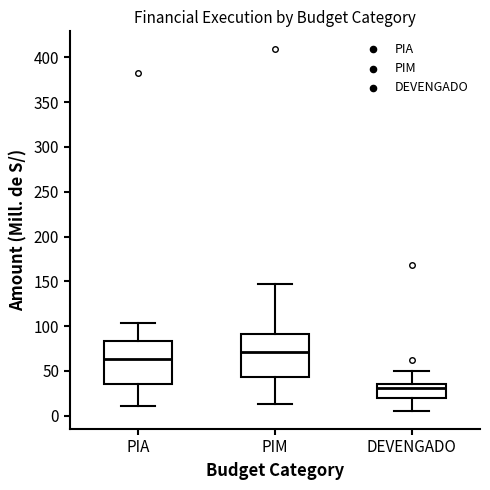

Which box's median line is the highest?

PIM